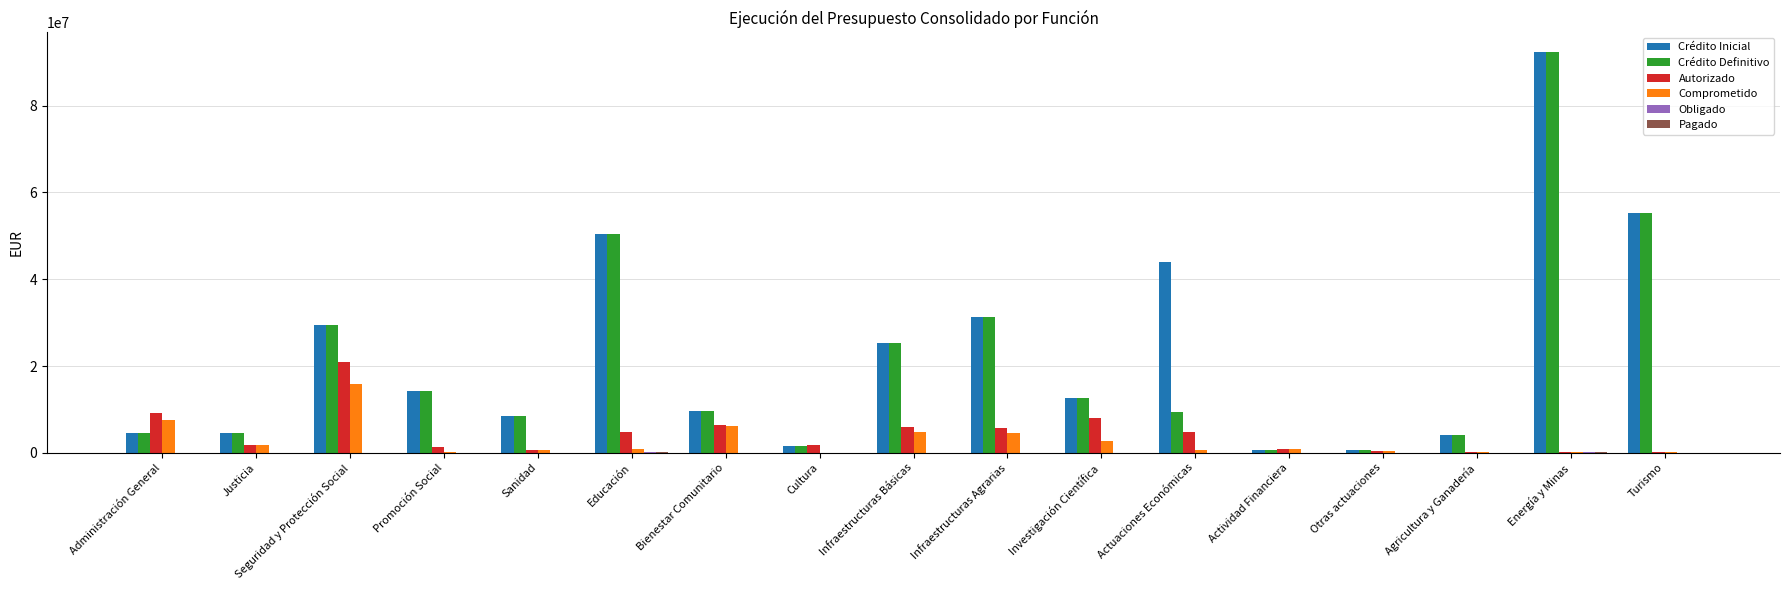

At which category is the sum across all series the highest?

Energía y Minas